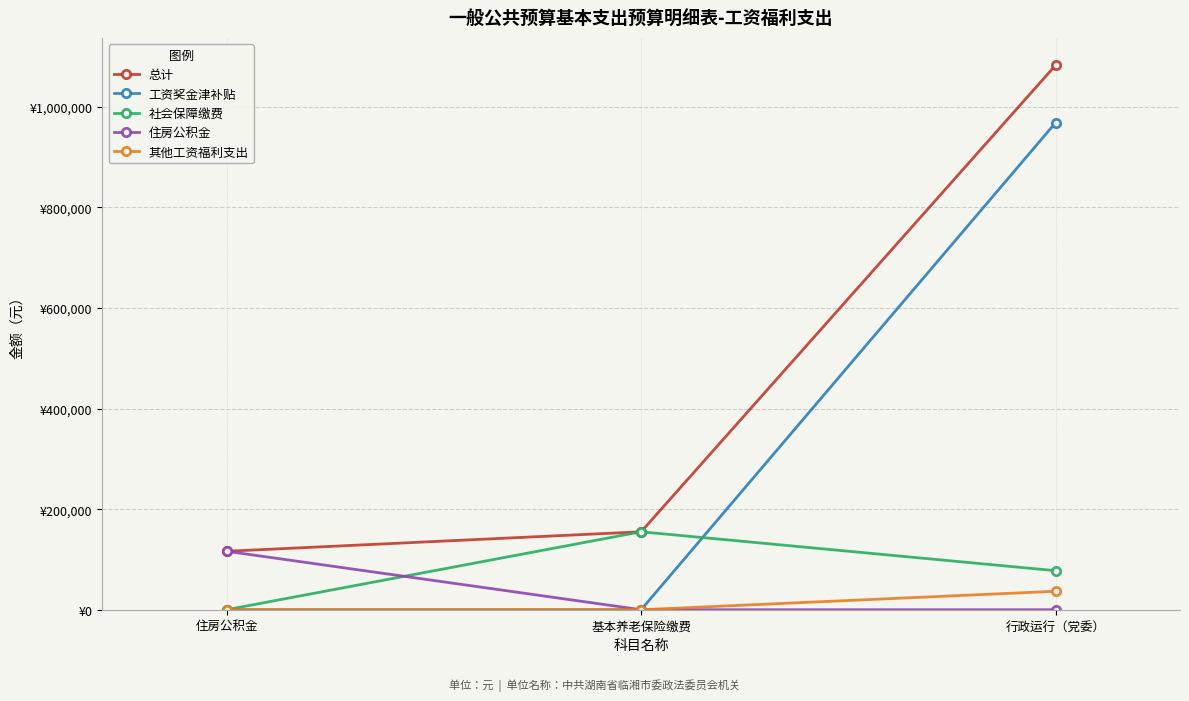

What are all the series names shown in the legend?

总计, 工资奖金津补贴, 社会保障缴费, 住房公积金, 其他工资福利支出